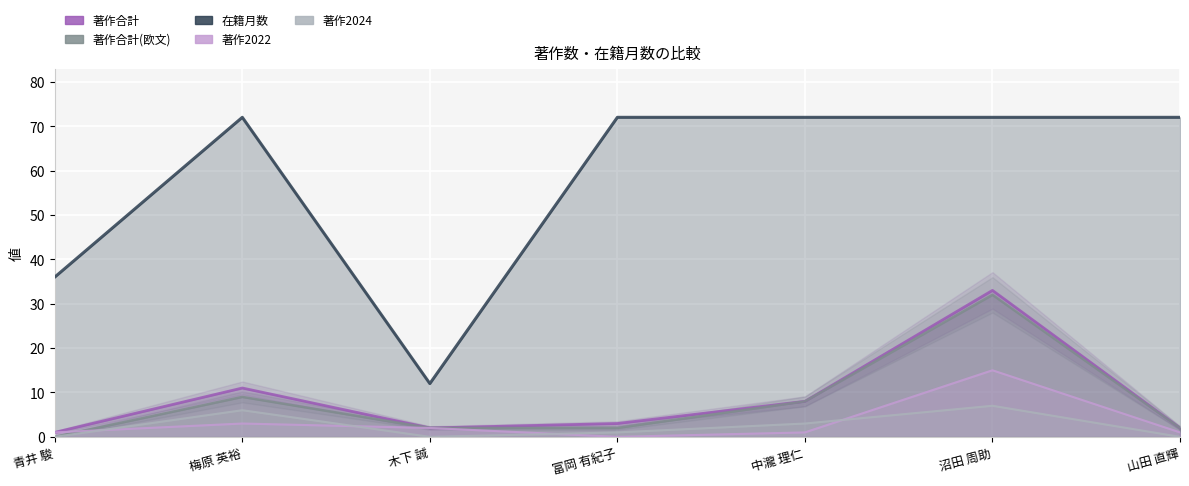

How many lines are shown in the chart?

5